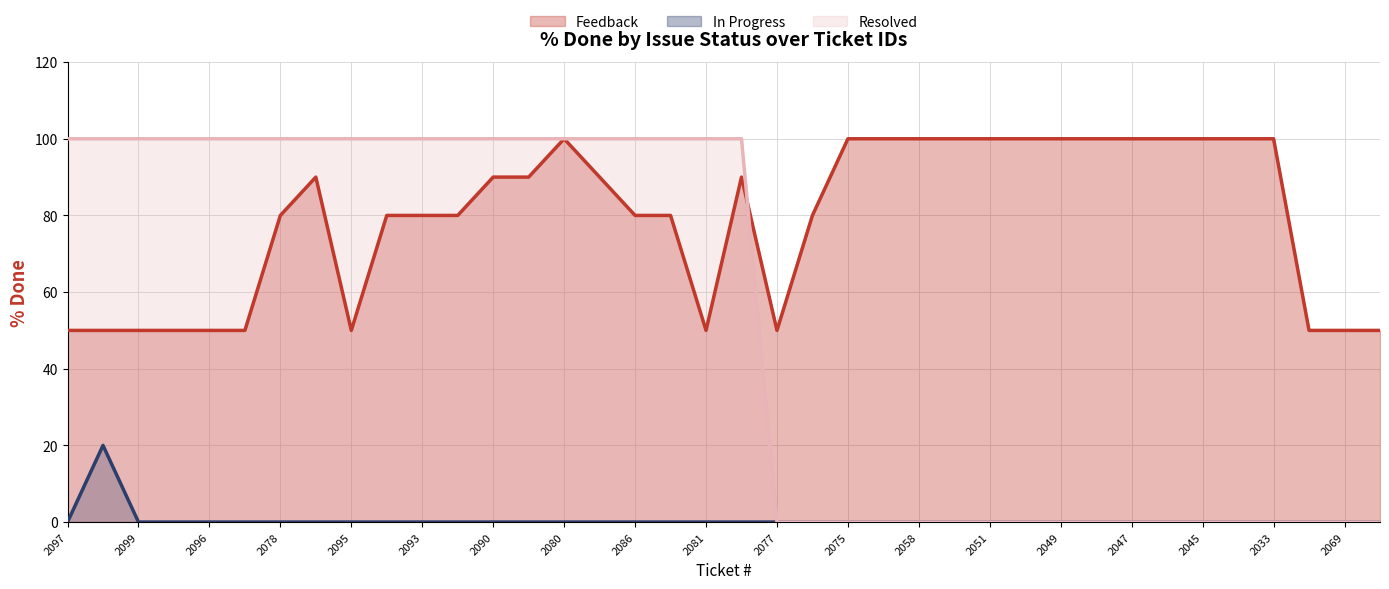

The Resolved series shows 0 at 2077. True or false?

True